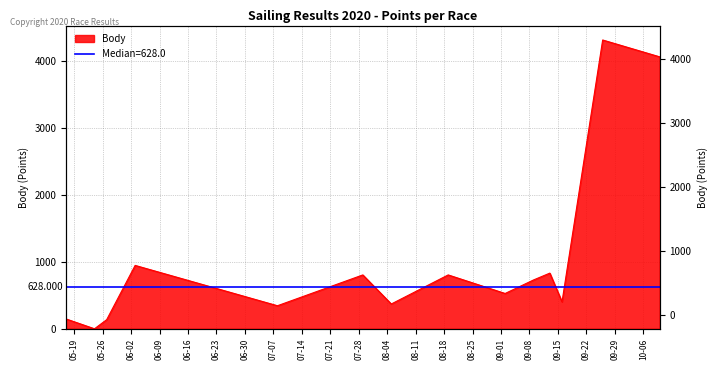

Reading right to left, list all the values displayed in this chart.

4060	4311	402	831	729	527	804	370	804	344	946	136	0	147